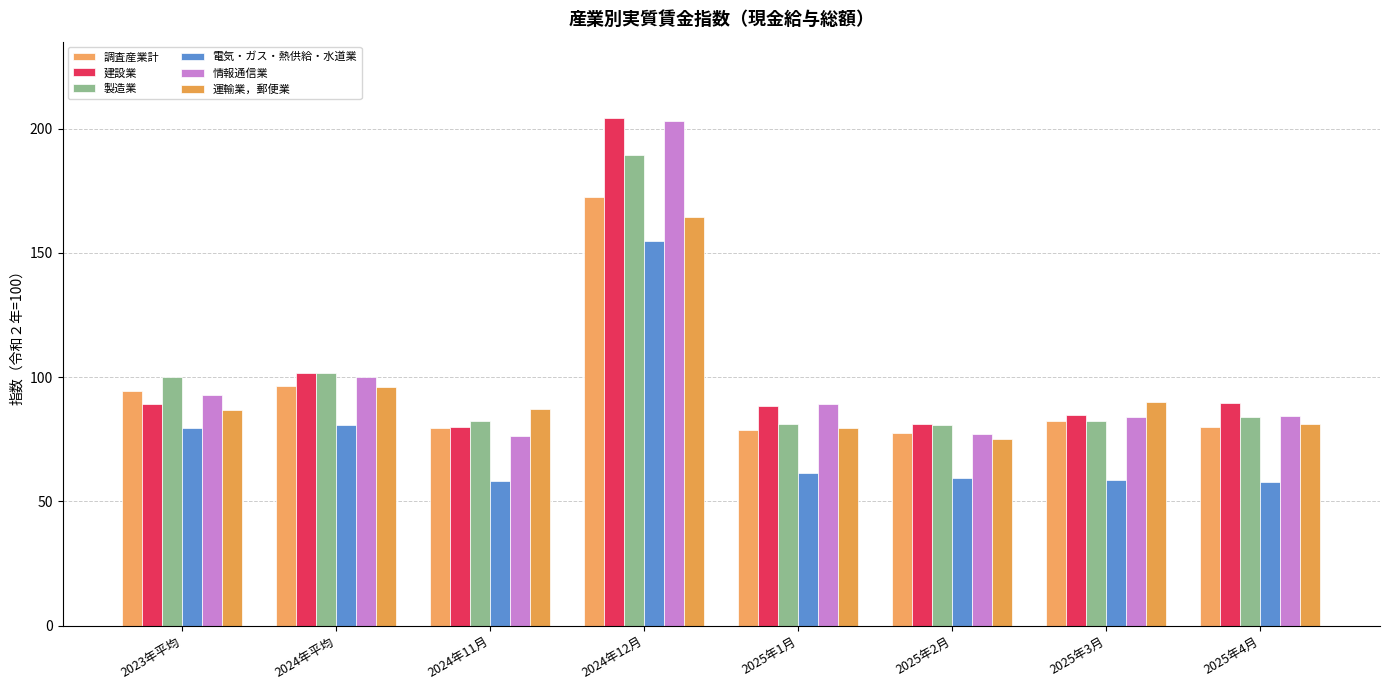

How many bars are there in each group?

6